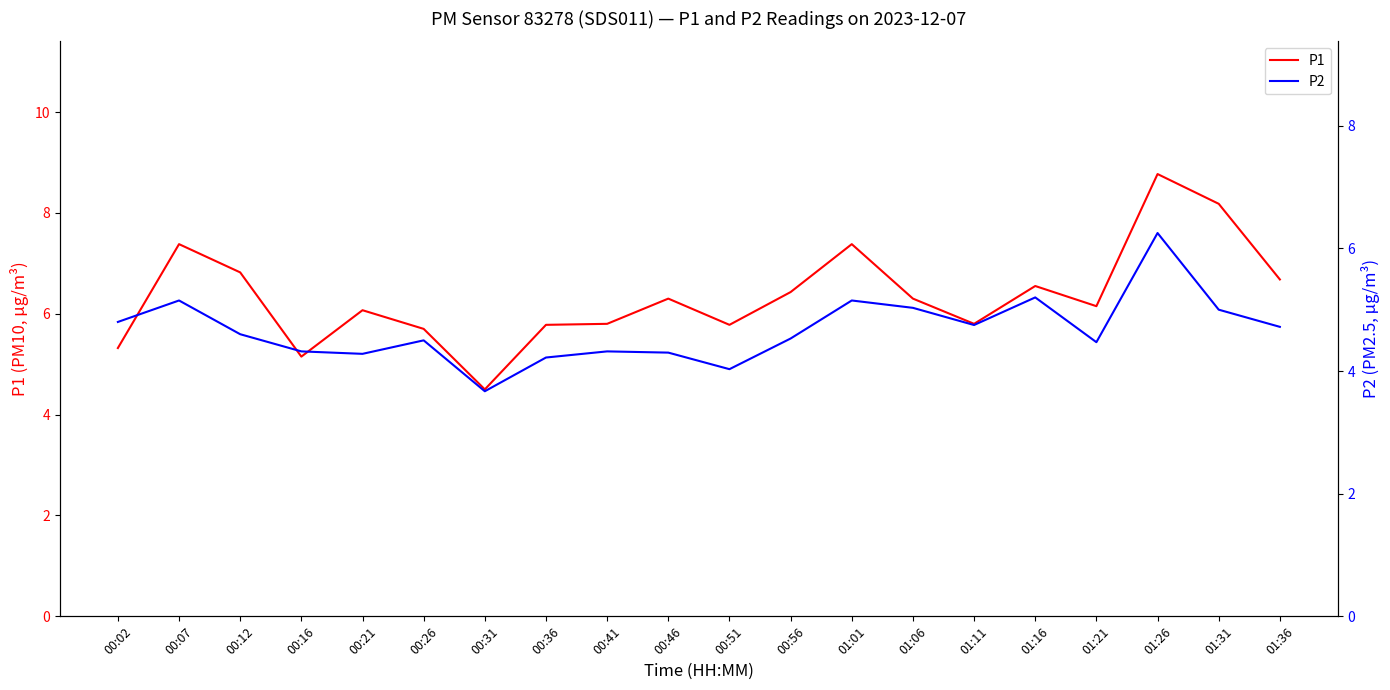

Reading left to right, extract all data points from this chart.

P1: 5.3	7.4	6.8	5.2	6.1	5.7	4.5	5.8	5.8	6.3	5.8	6.4	7.4	6.3	5.8	6.5	6.2	8.8	8.2	6.7
P2: 4.8	5.2	4.6	4.3	4.3	4.5	3.7	4.2	4.3	4.3	4.0	4.5	5.2	5.0	4.8	5.2	4.5	6.2	5.0	4.7